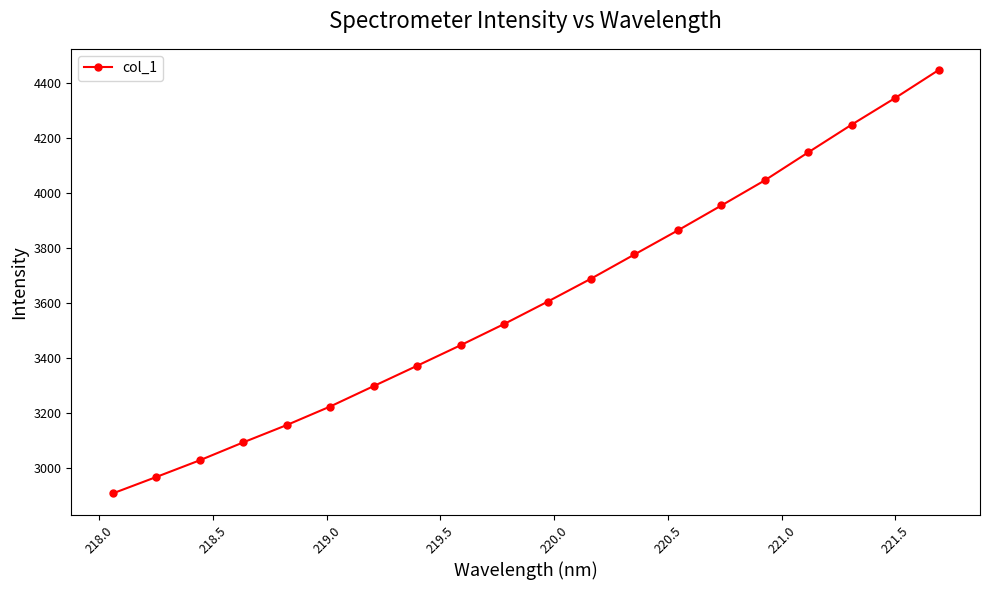

What is the value of the 9th point from the left?

3445.5